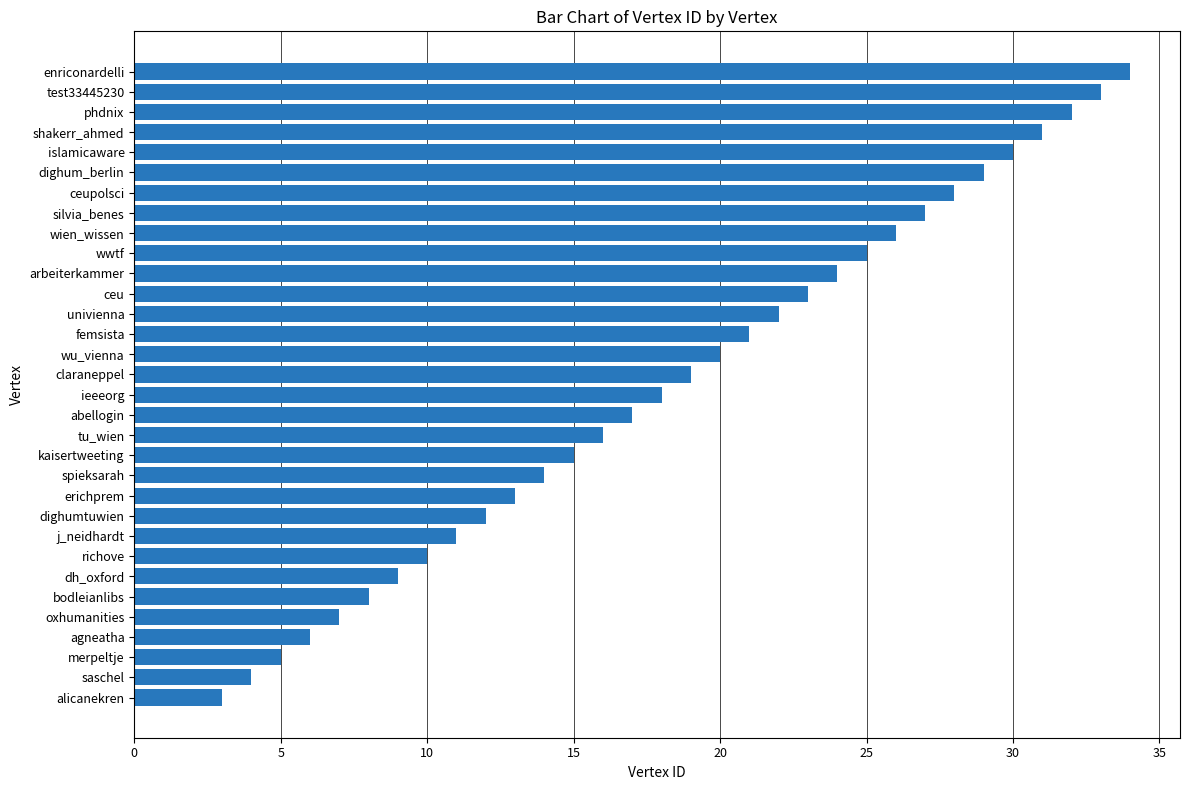

How many data points does each series have?

32